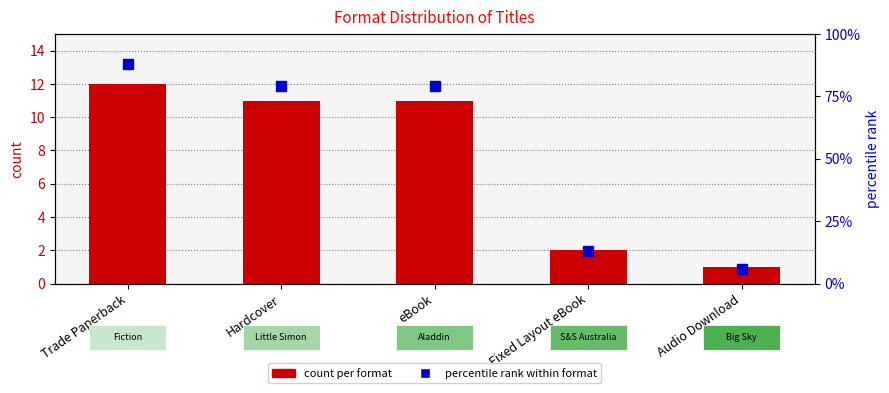

Which category has the lowest value across all series?

Audio Download